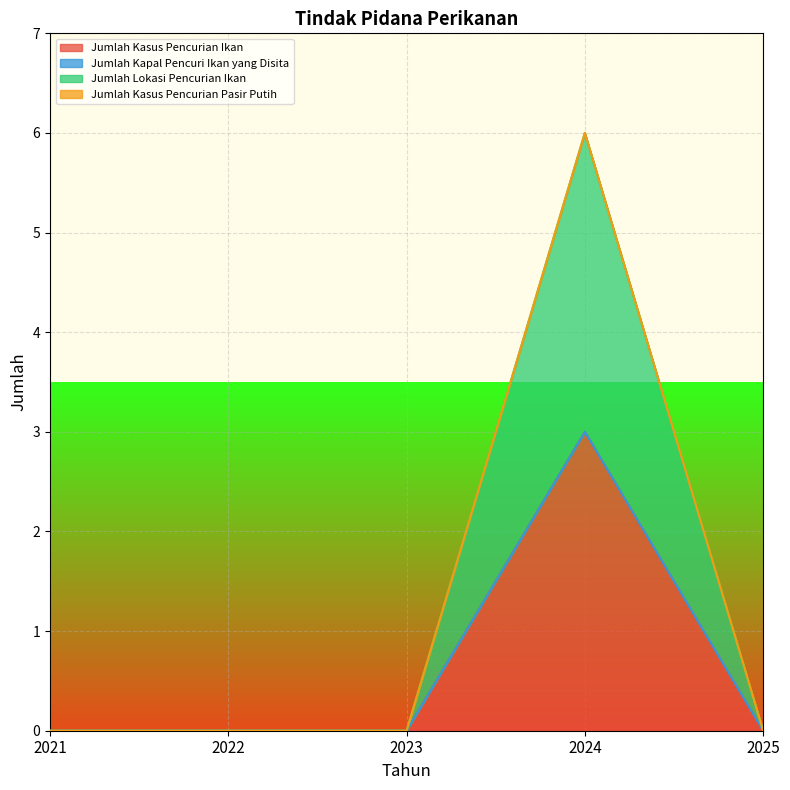

How many data points in Jumlah Kasus Pencurian Ikan are above 0?

1